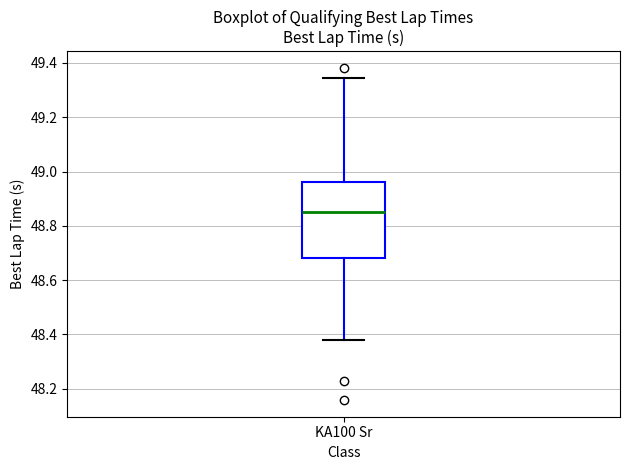

Where does the upper whisker of the box for KA100 Sr end on the y-axis? The values are not printed on the chart, so give them approximately, as read against the axis.

49.34